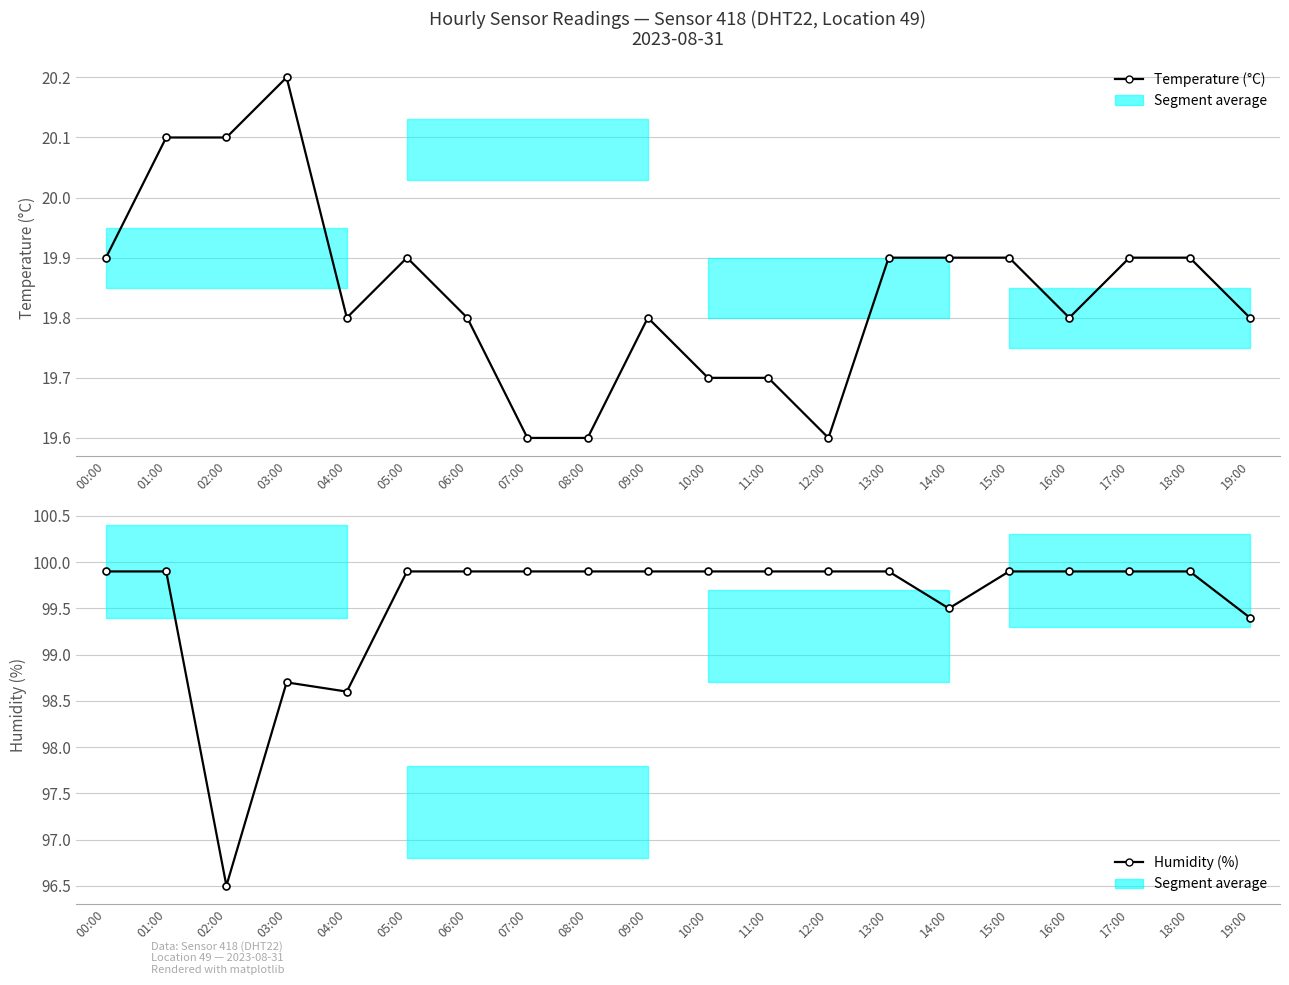

What position from the left is 01:00?

2